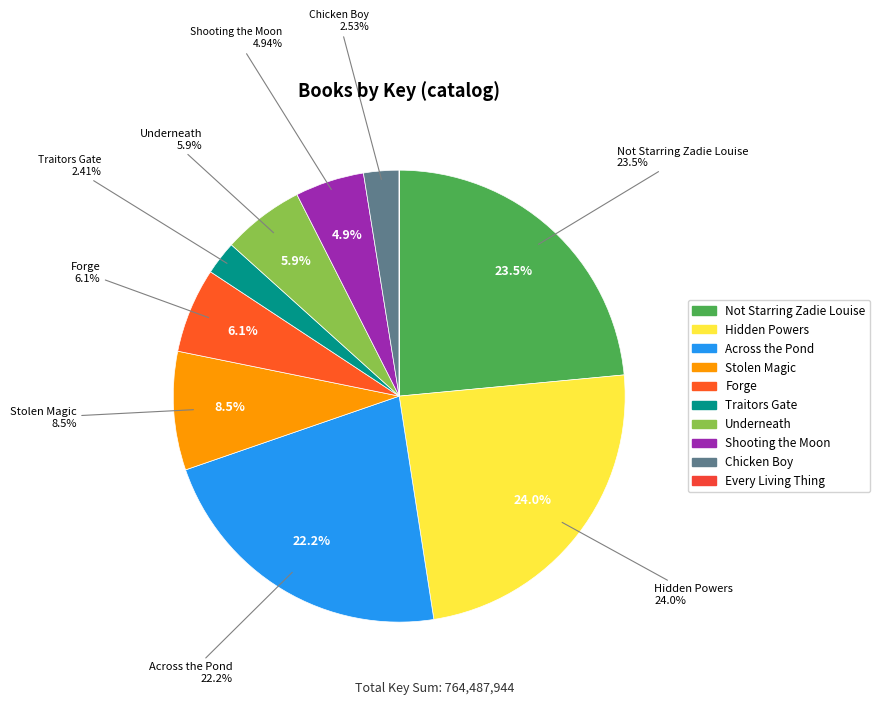

To the nearest percent, what percentage of the pie is Across the Pond?

22%